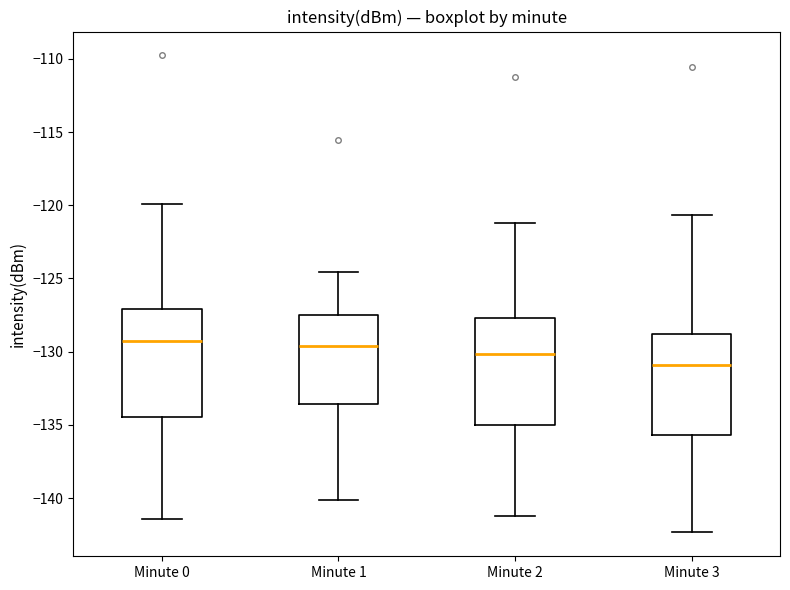

Where does the lower whisker of the box for Minute 3 end on the y-axis? The values are not printed on the chart, so give them approximately, as read against the axis.

-142.5